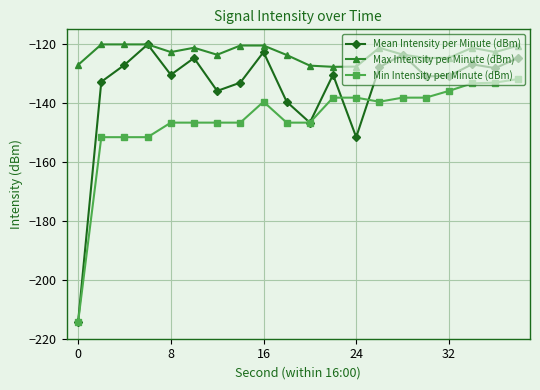

What is the highest value of the Max Intensity per Minute (dBm) series?

-120.1